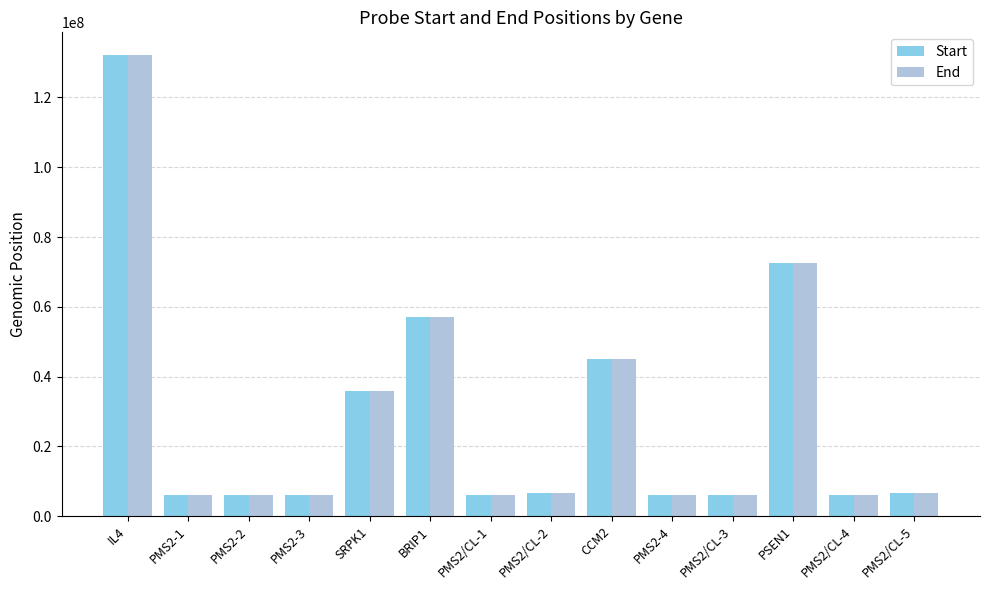

Which series has the widest spread of values?

Start